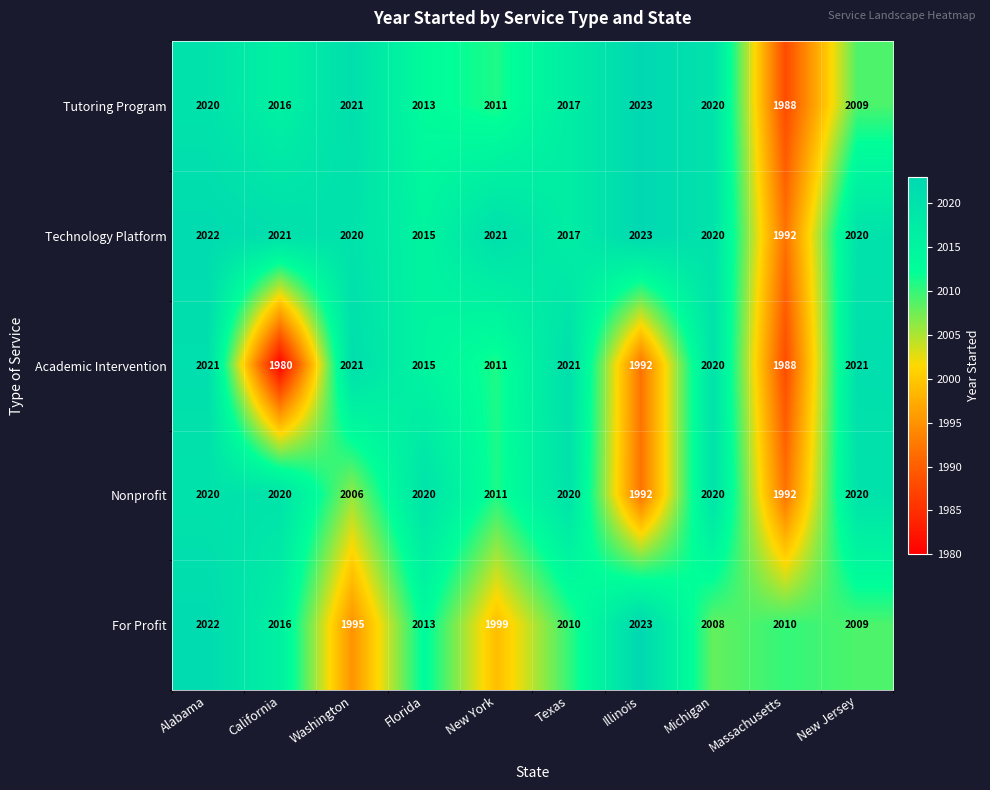

What is the difference between the maximum and second lowest values in the For Profit series?

24